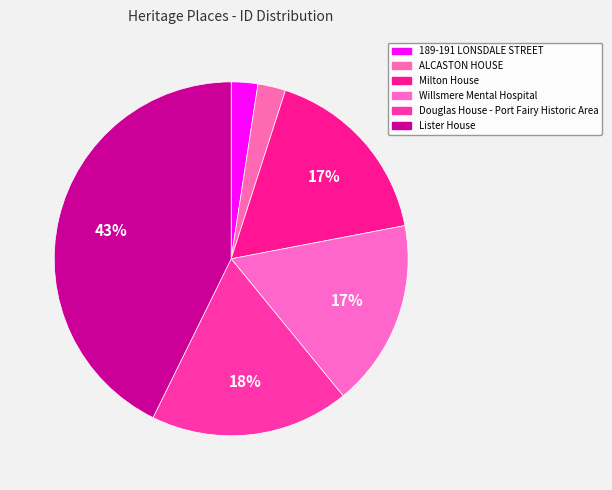

How many slices are in this pie chart?

6